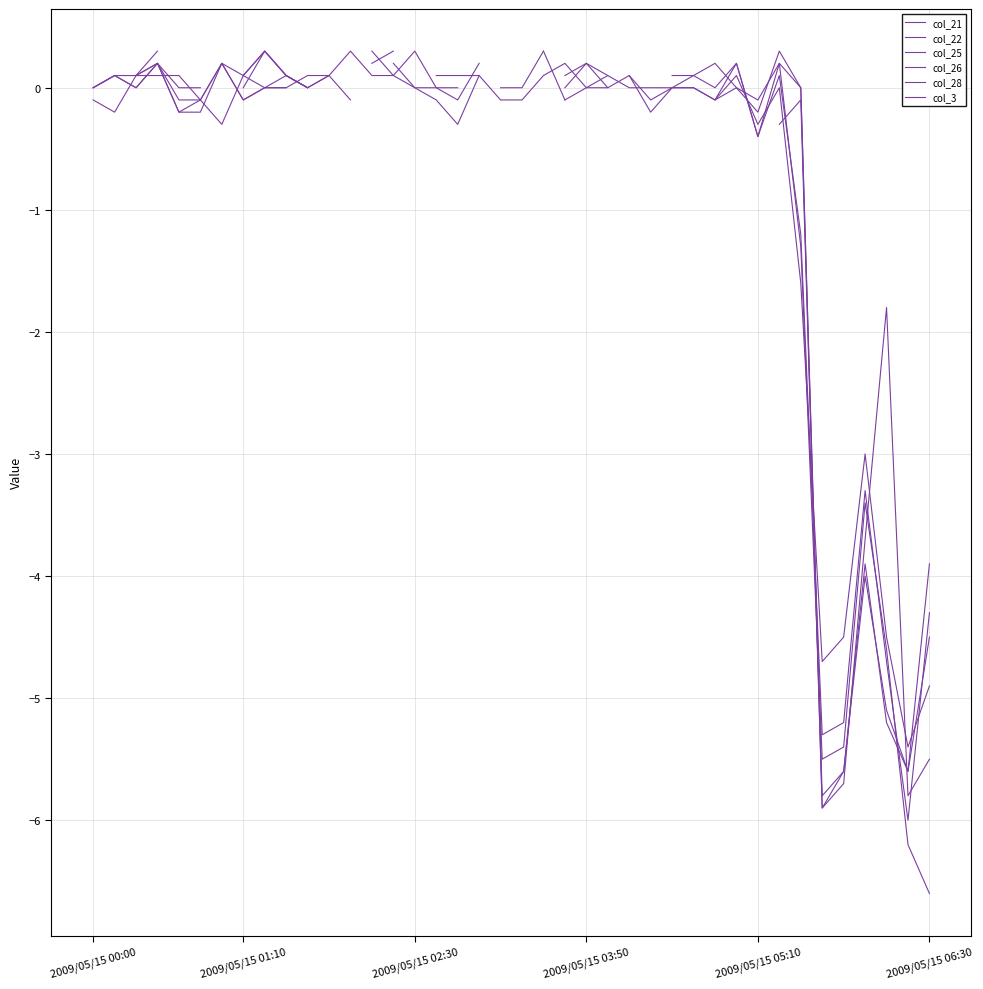

How many positive values does the col_25 series have?

11